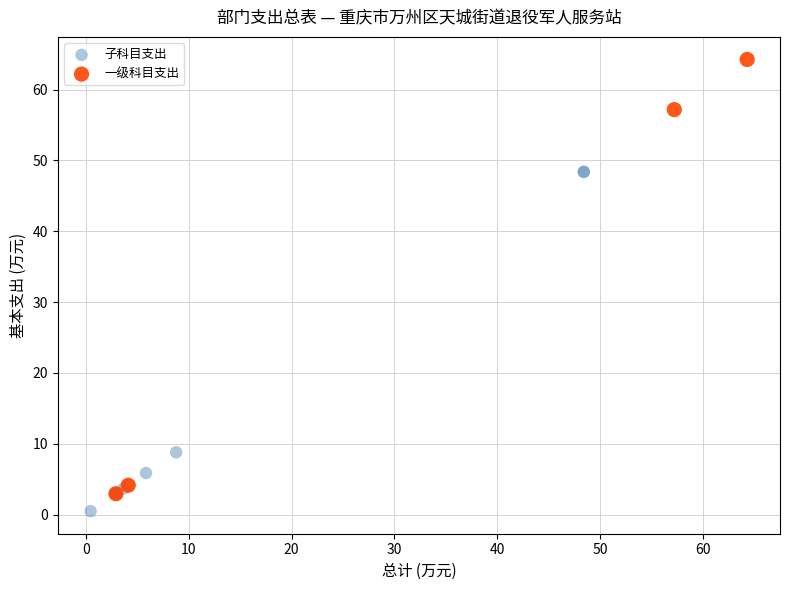

Which series contains the highest Y value?

一级科目支出